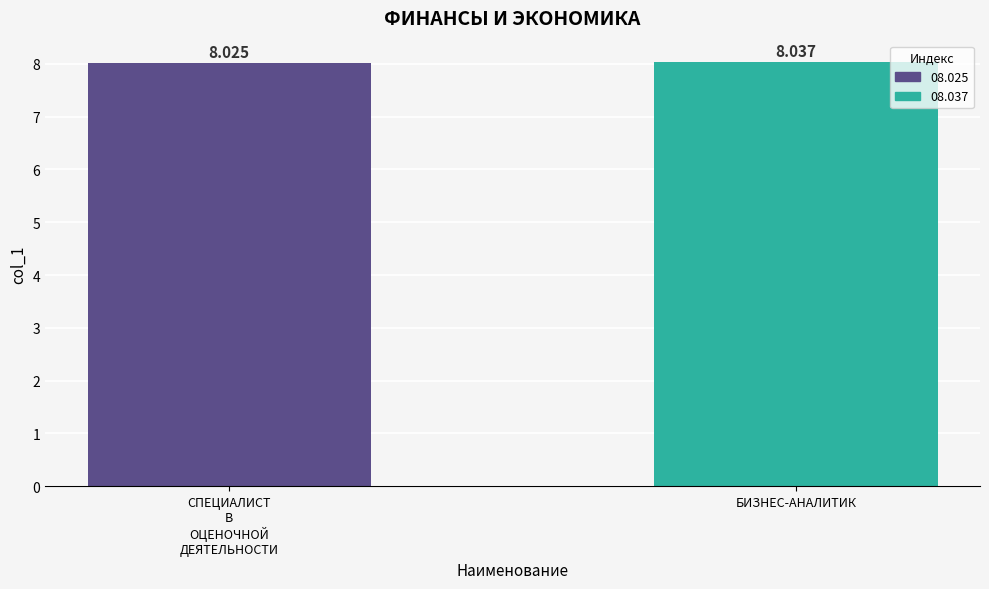

List the labels in order of value, smallest first.

СПЕЦИАЛИСТ
В
ОЦЕНОЧНОЙ
ДЕЯТЕЛЬНОСТИ, БИЗНЕС-АНАЛИТИК